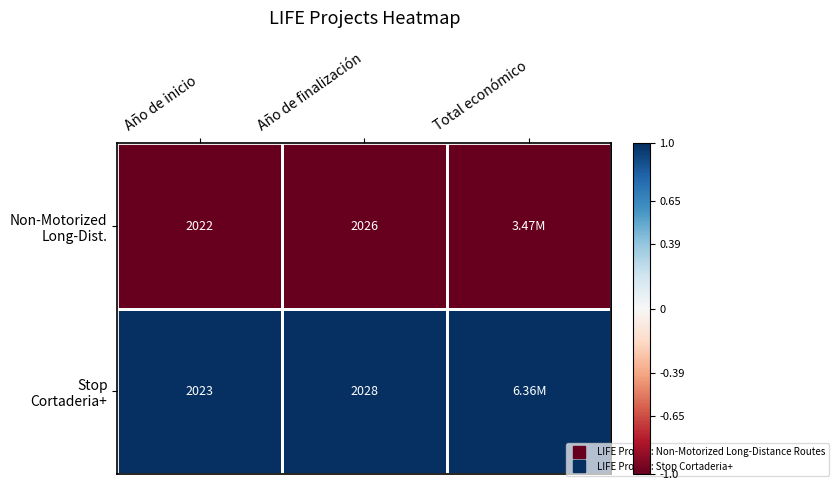

At which category is the sum across all series the highest?

Año de inicio